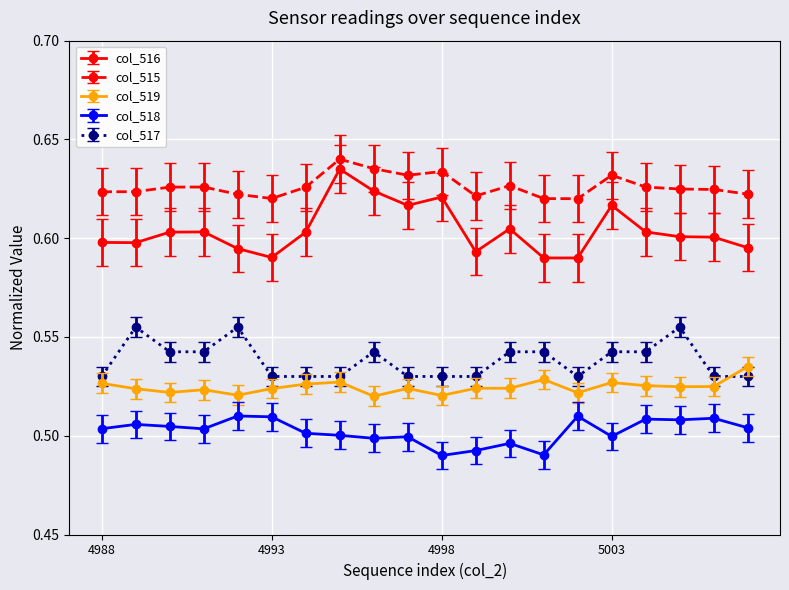

Which series has the largest total across all categories?

col_515